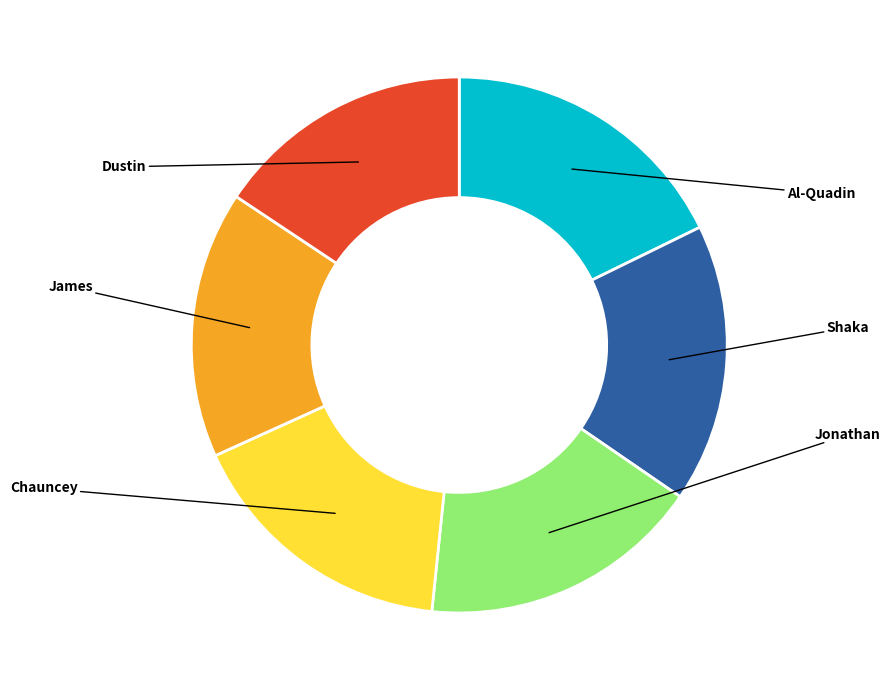

Approximately how many times larger is the value at Chauncey compared to Shaka?

1.0